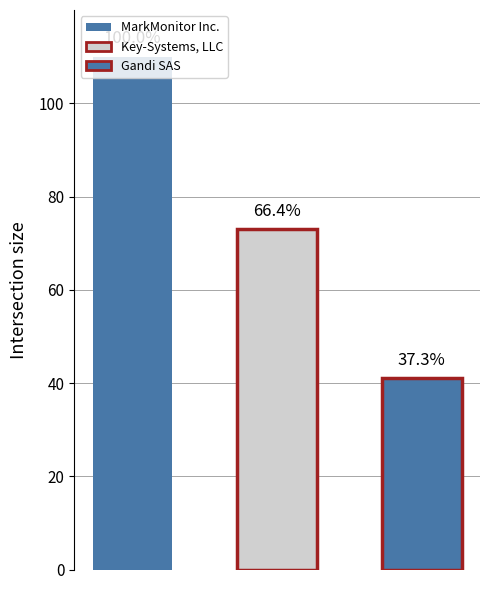

Does the chart contain any negative values?

No